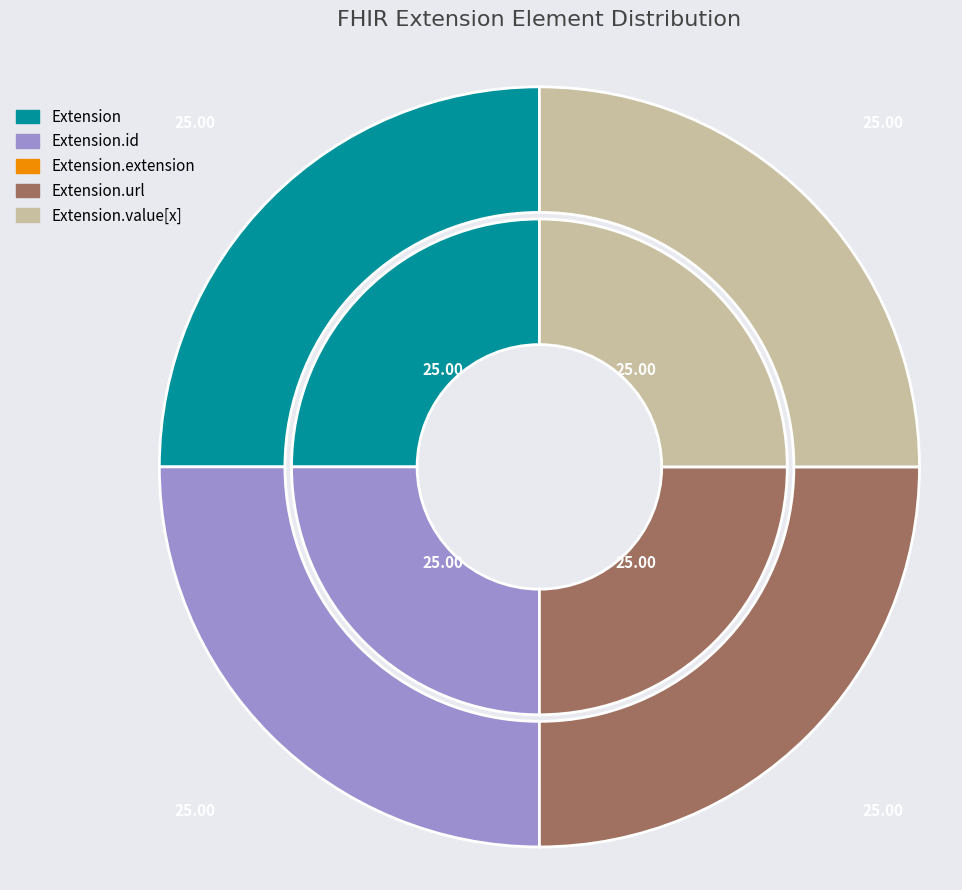

Is there any slice that represents more than half of the pie?

No